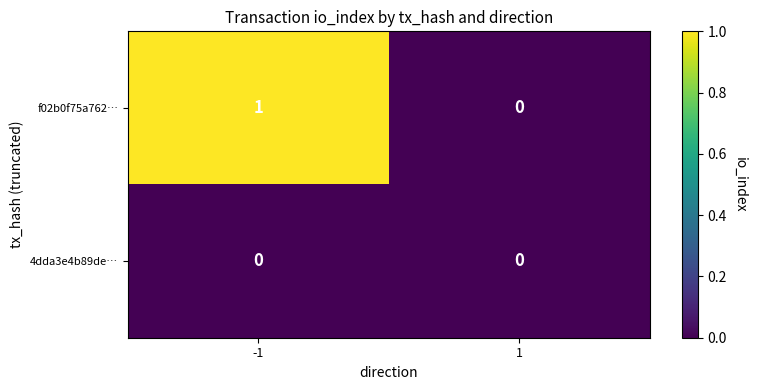

Reading left to right, extract all data points from this chart.

f02b0f75a762…: 1	0
4dda3e4b89de…: 0	0